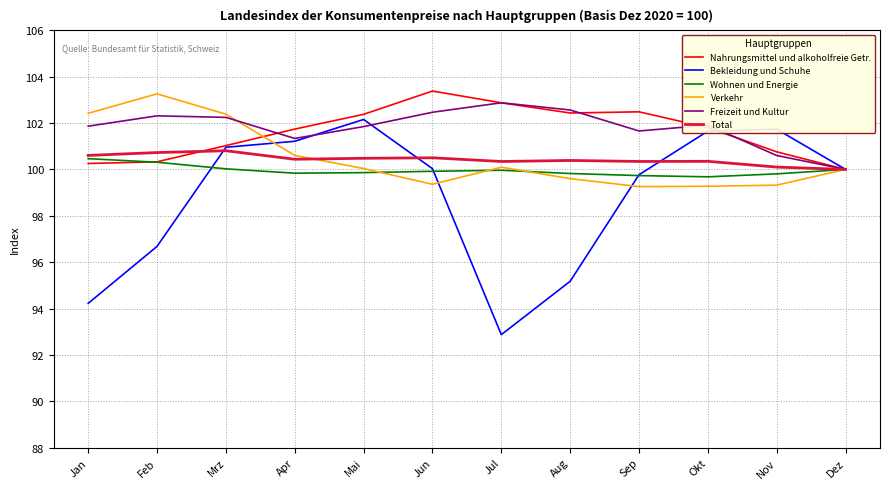

What is the minimum value for Total?

100.0